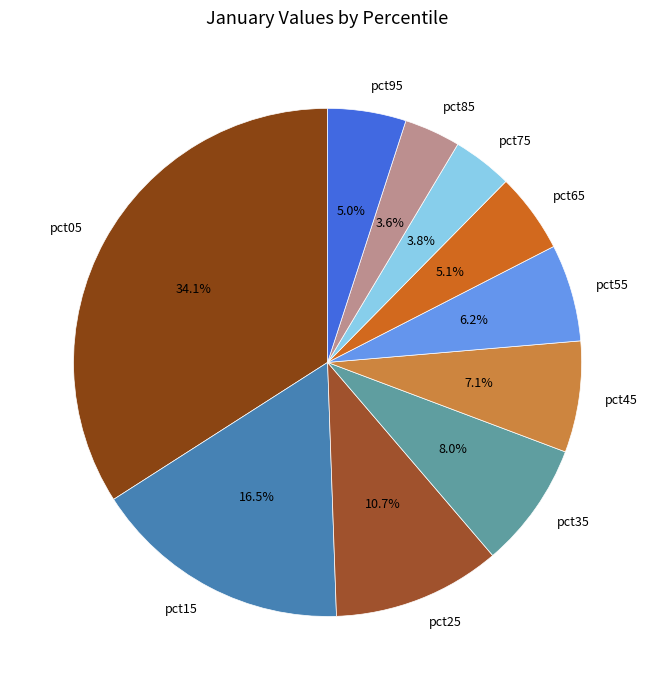

To the nearest percent, what portion does pct75 represent?

4%